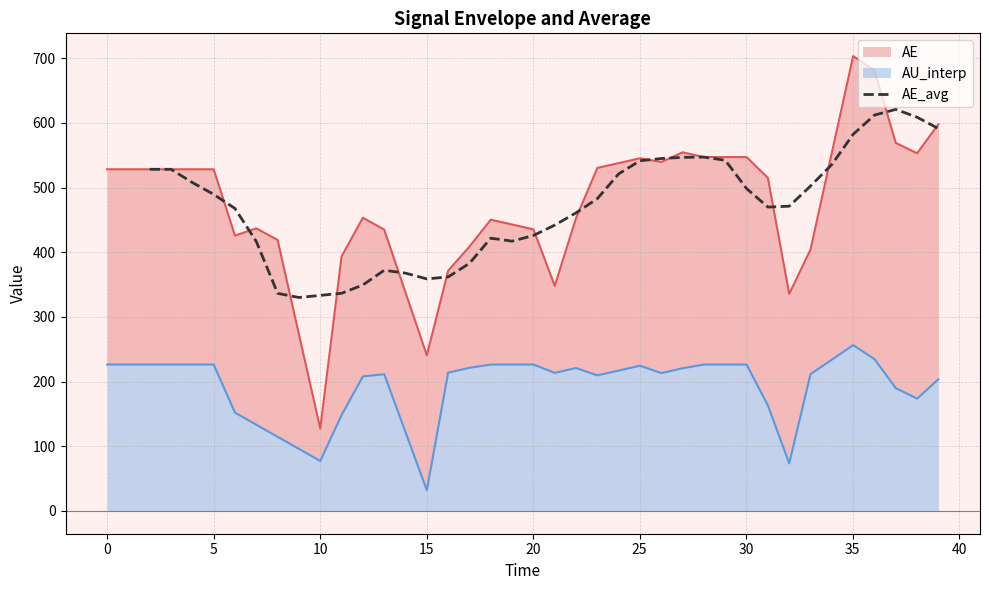

The value at 19 is 732.0. True or false?

False